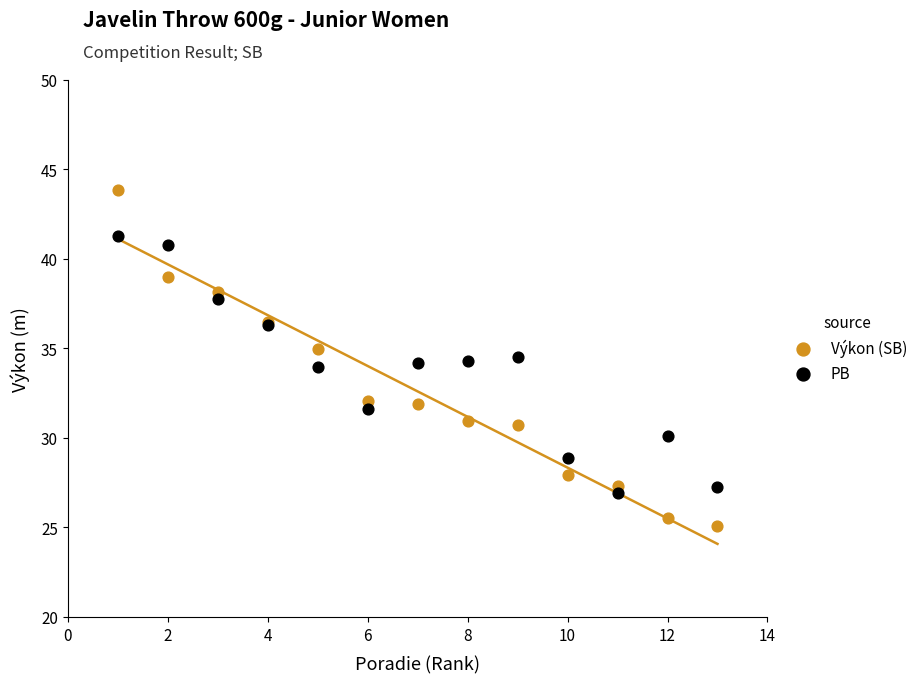

Which series contains the highest Y value?

Výkon (SB)